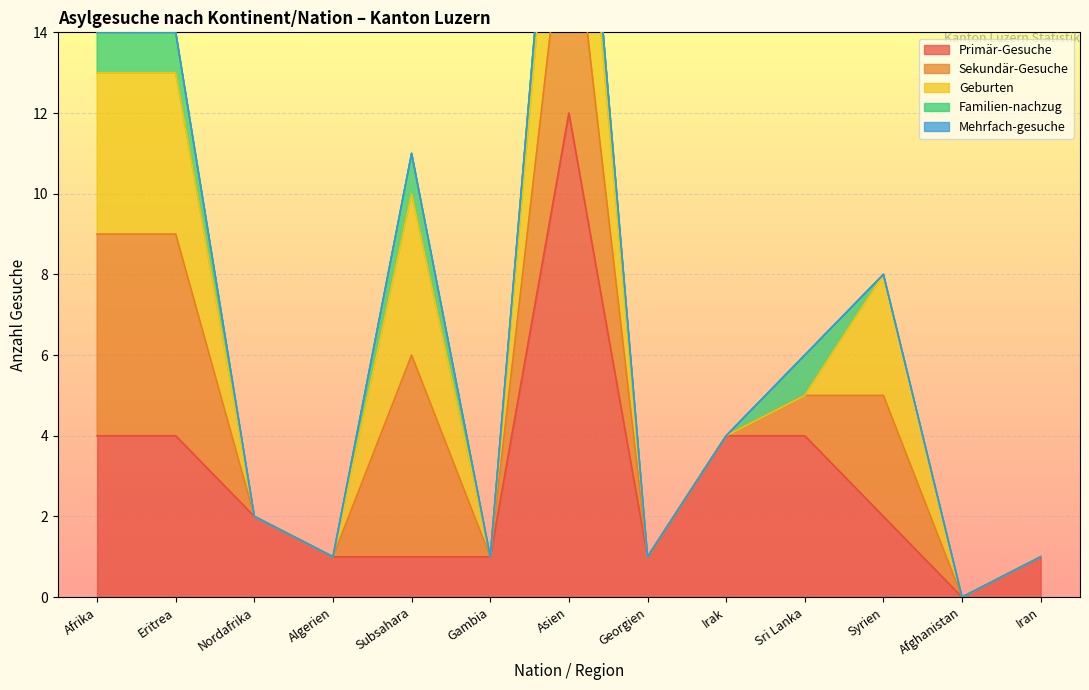

What is the value of the Geburten point at the 11th from the left?

3